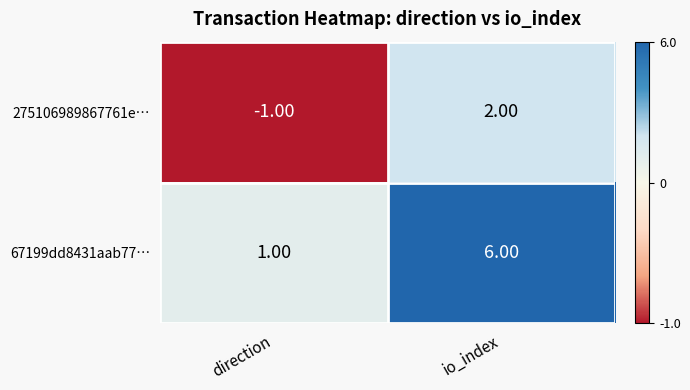

Which label corresponds to the smallest value in the chart?

direction